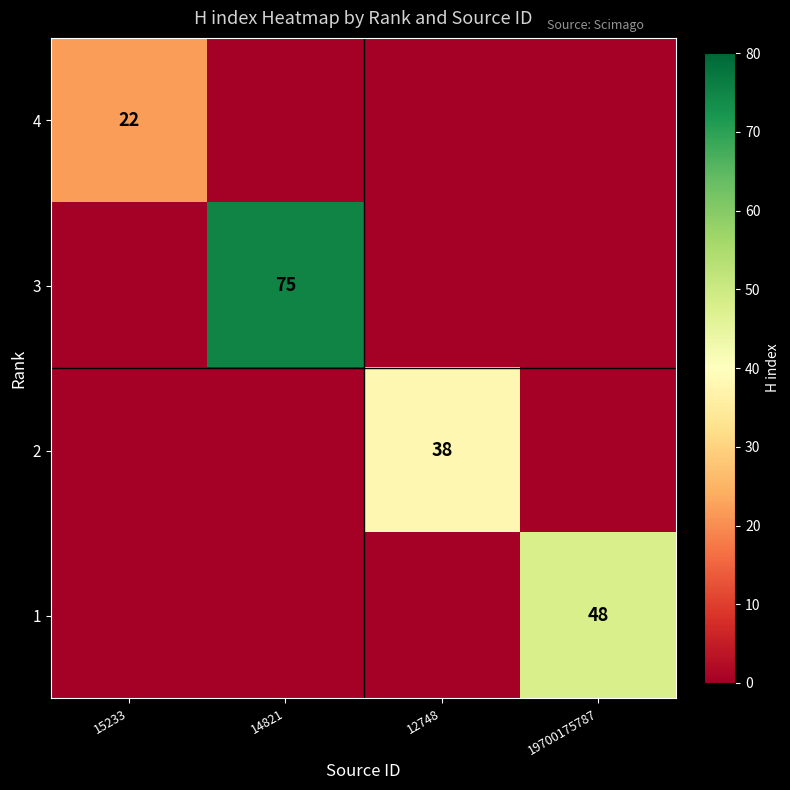

The value of 1 at 19700175787 is 48. True or false?

True